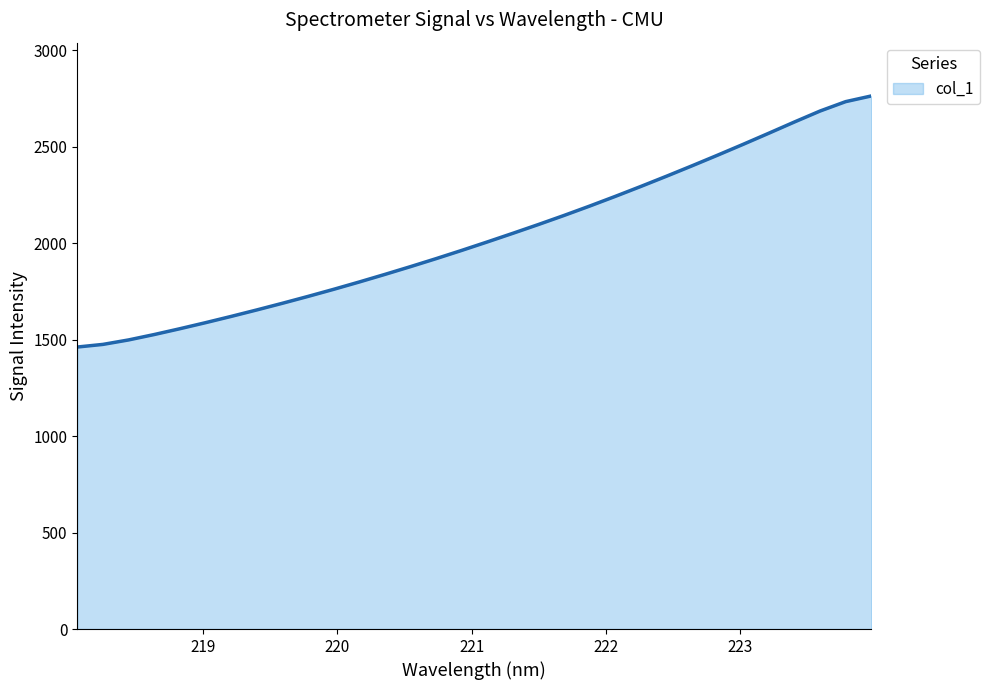

What is the sum of all values?

65096.6